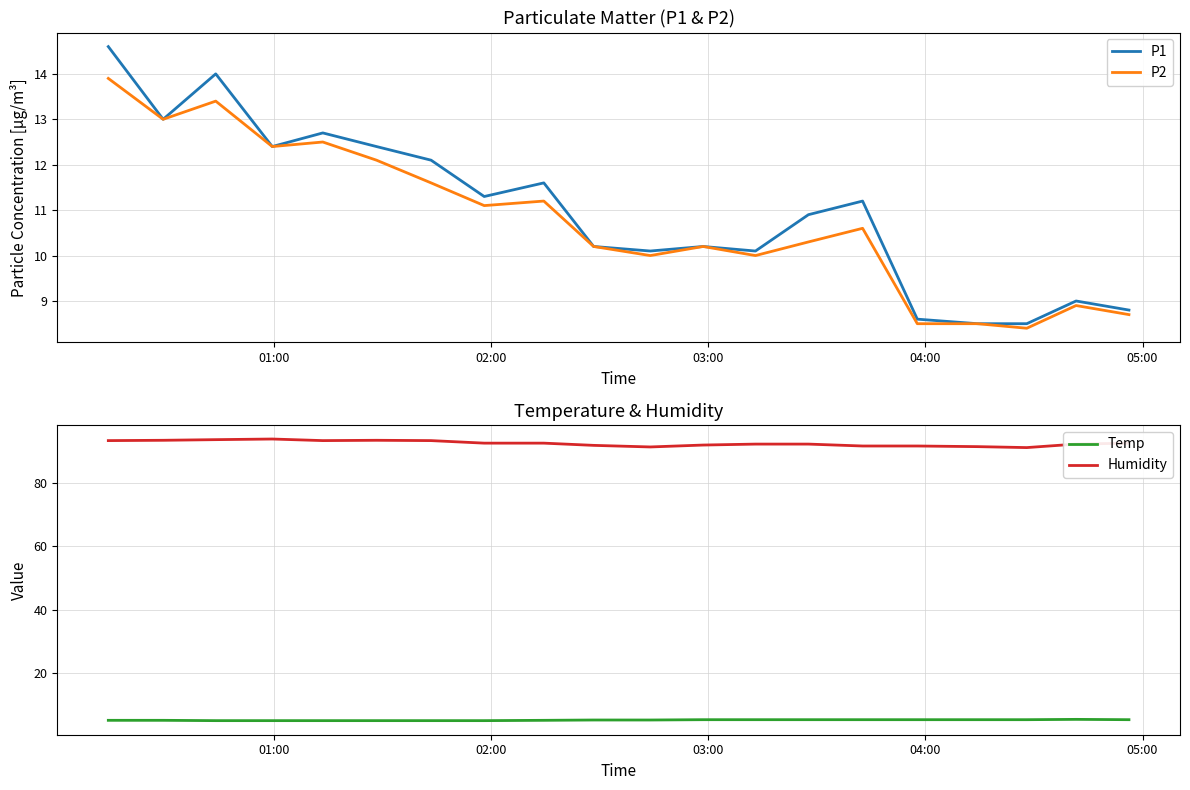

What is the lowest value of the P2 series?

8.4